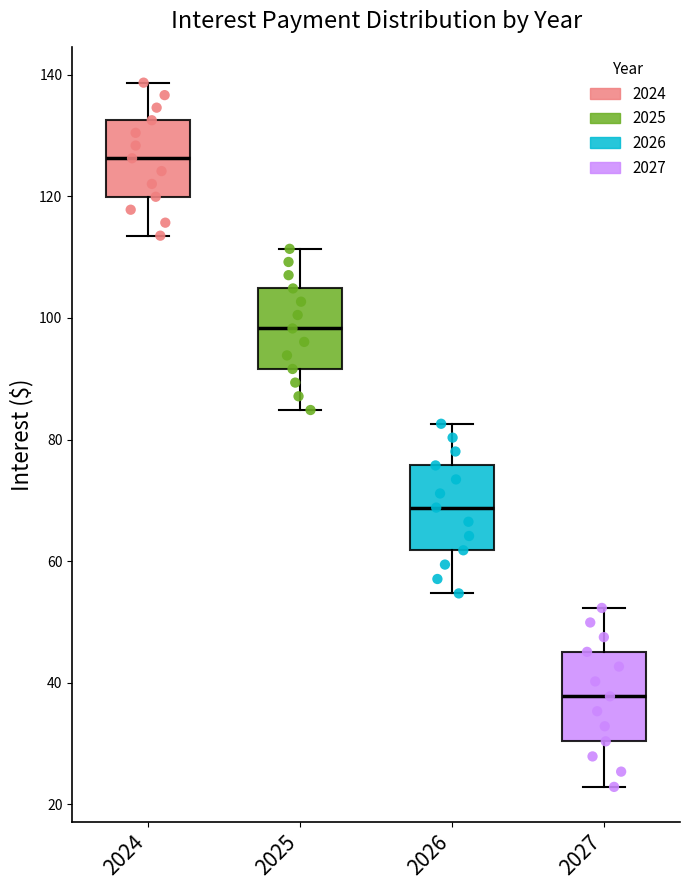

Where does the median line of the box at x = 2024 sit on the y-axis? The values are not printed on the chart, so give them approximately, as read against the axis.

126